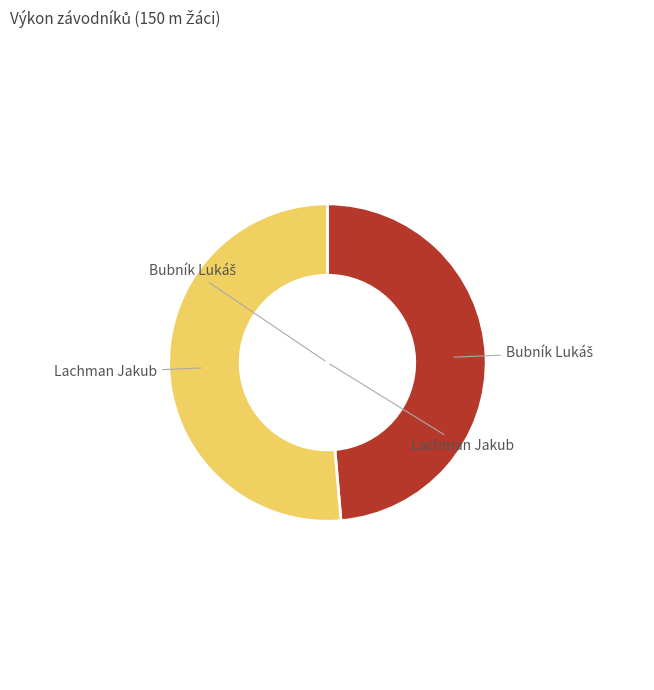

How many slices are in this pie chart?

2